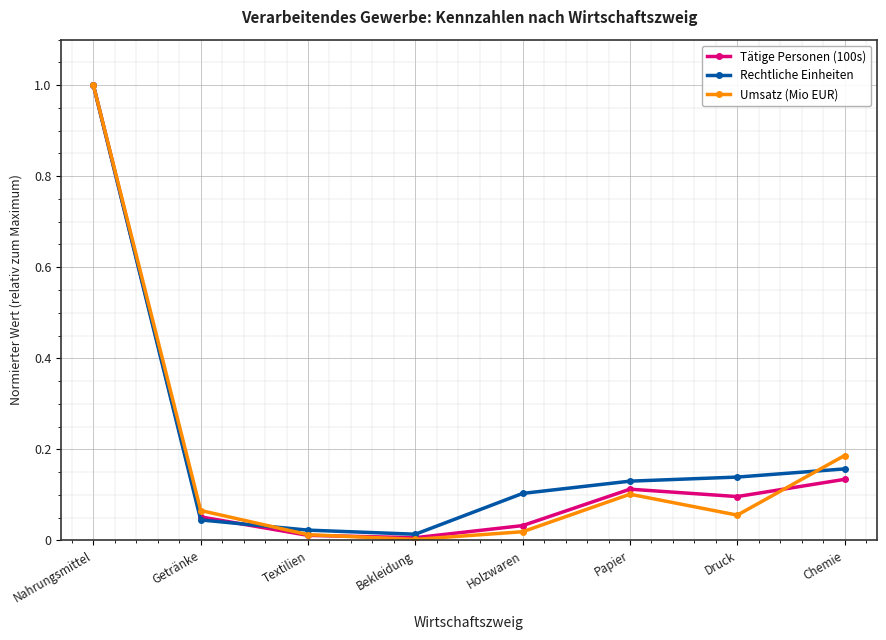

The Umsatz (Mio EUR) series shows 0.1 at Papier. True or false?

True